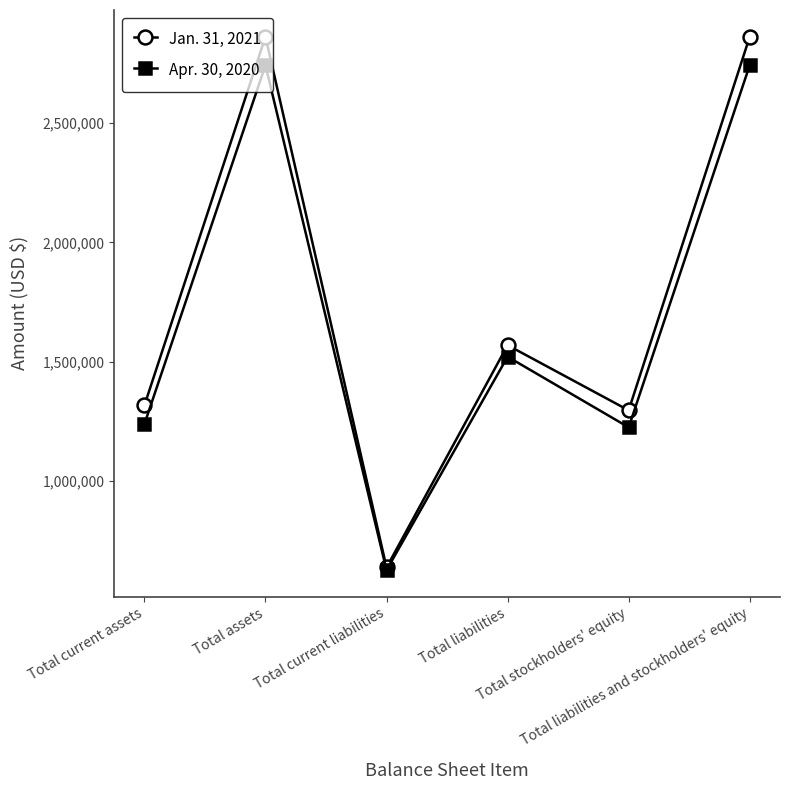

How many distinct data groups are displayed?

2